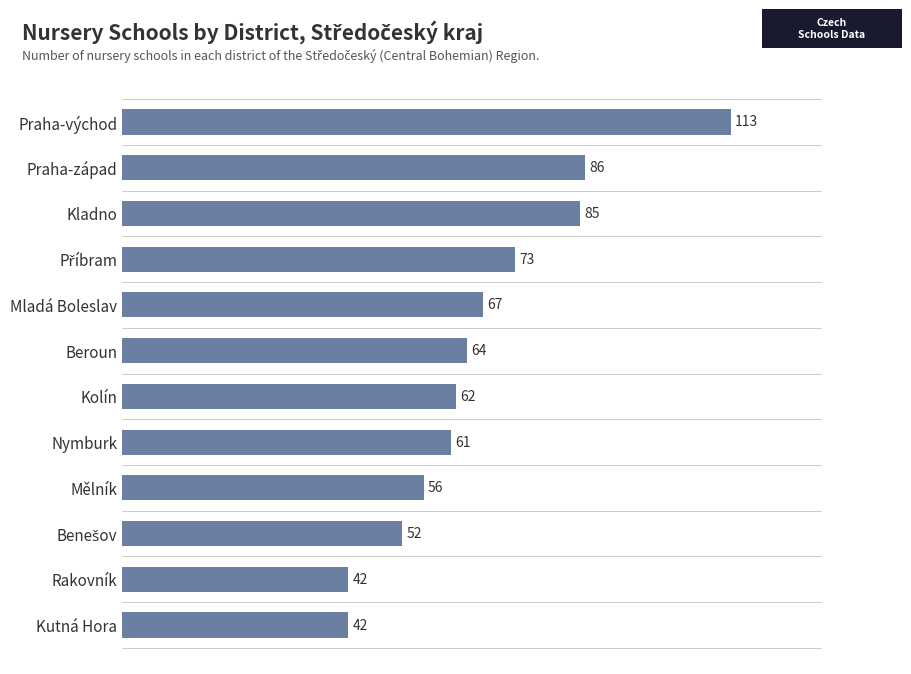

The chart shows a value of 85 at Kladno. True or false?

True